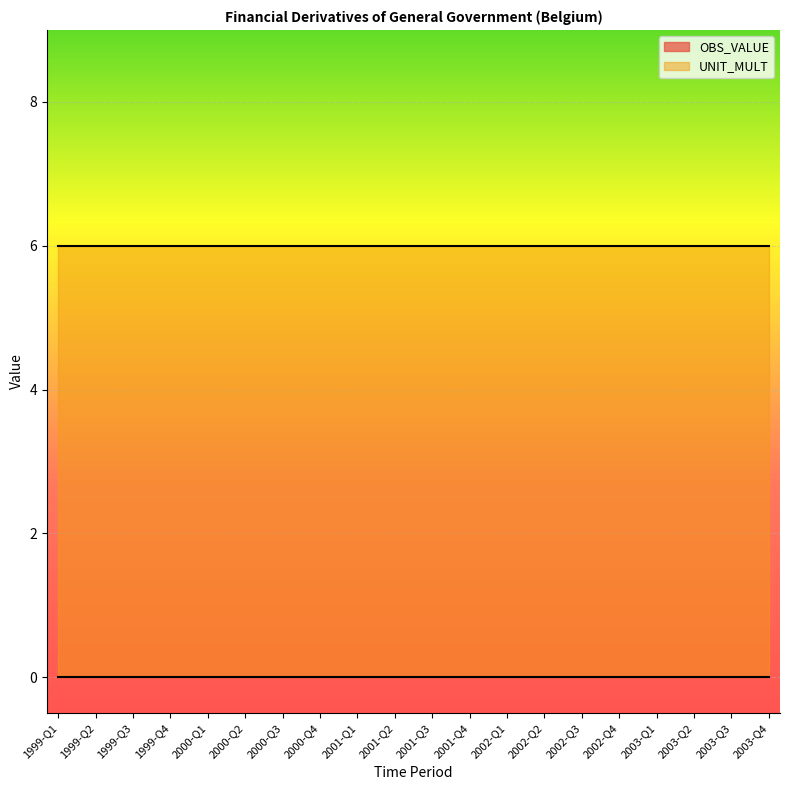

True or false: UNIT_MULT and OBS_VALUE cross at least once.

False